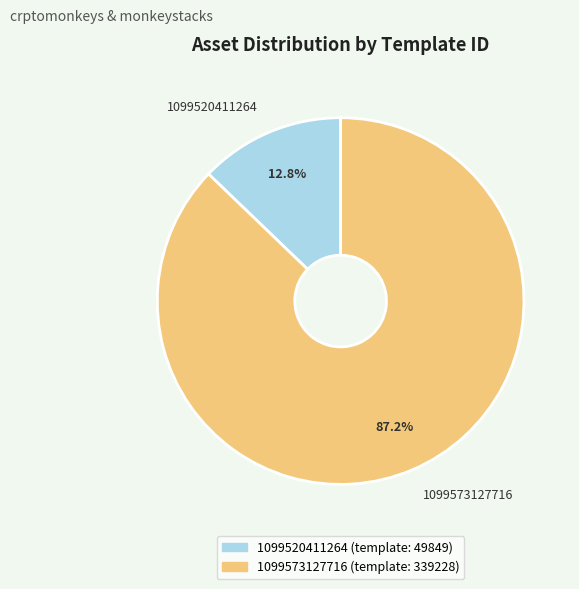

Which has a higher value, 1099573127716 or 1099520411264?

1099573127716